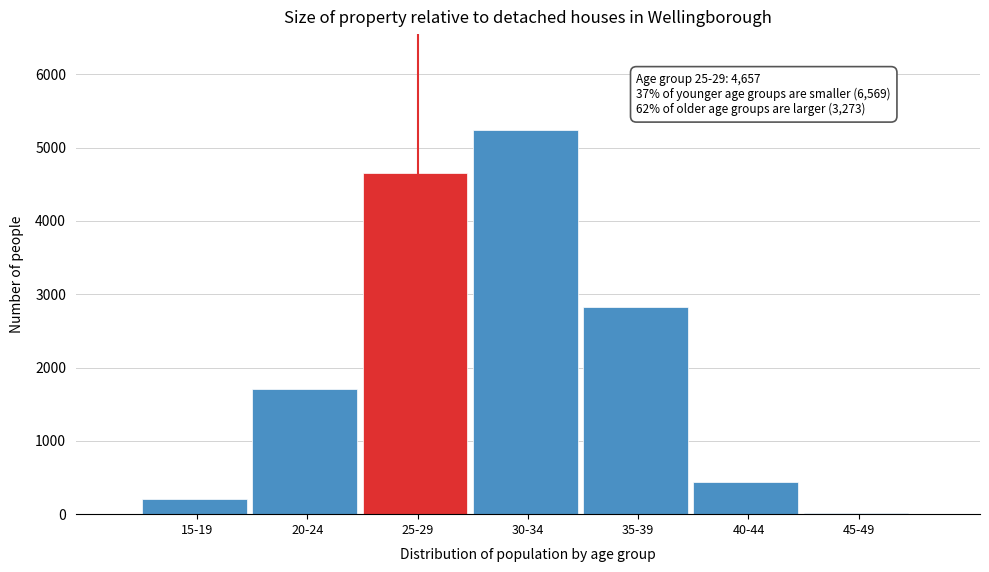

Reading right to left, extract all data points from this chart.

45-49=10	40-44=441	35-39=2822	30-34=5238	25-29=4657	20-24=1706	15-19=206